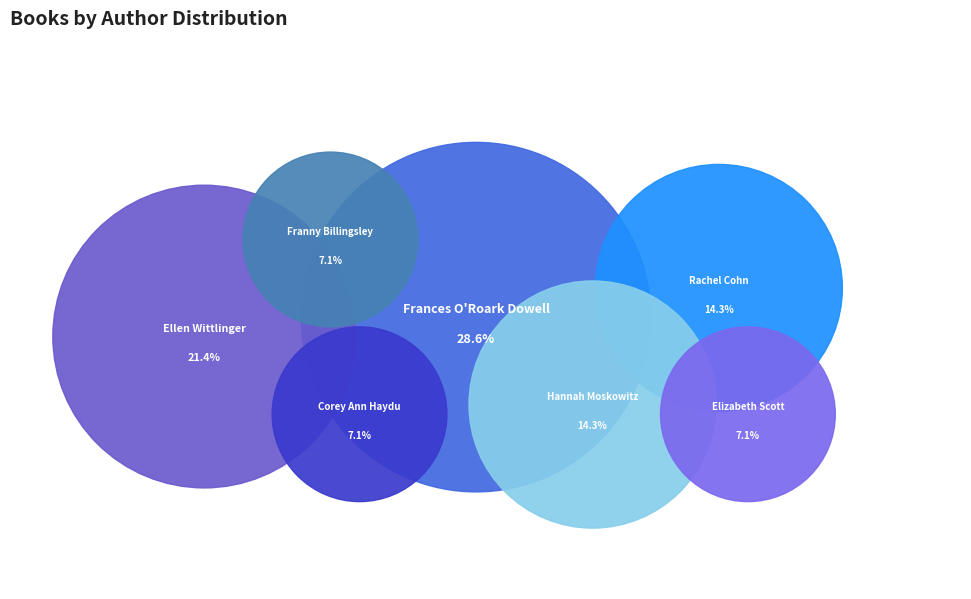

To the nearest percent, what portion does Hannah Moskowitz represent?

14%